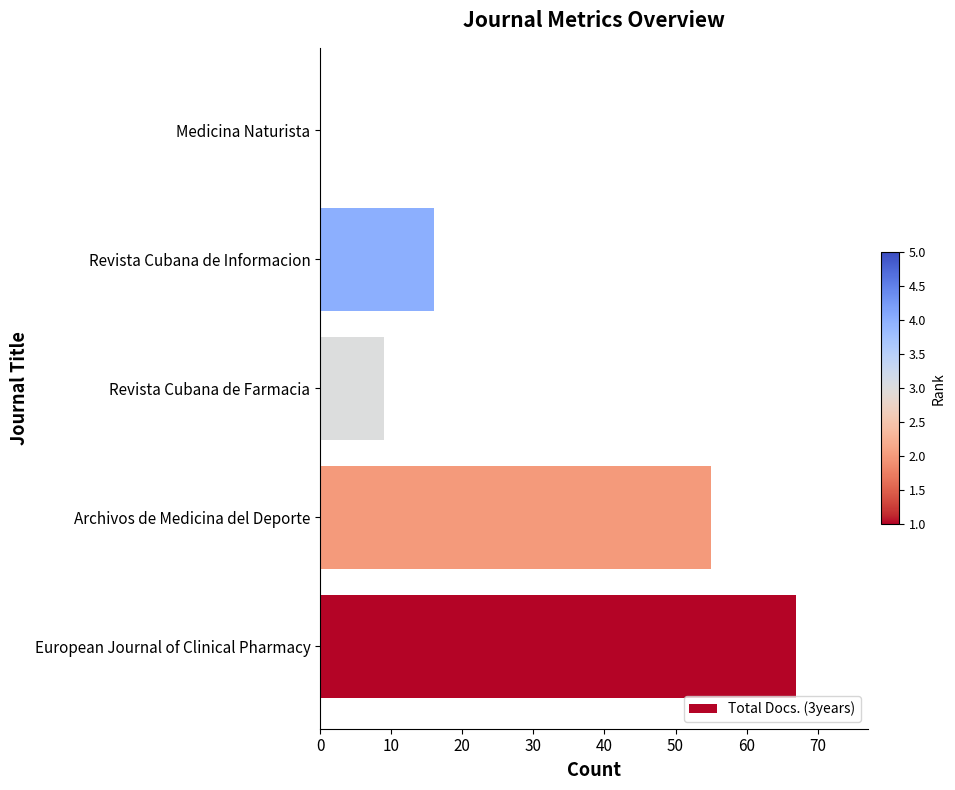

Reading top to bottom, what are all the values shown in this chart?

Medicina Naturista=0	Revista Cubana de Informacion=16	Revista Cubana de Farmacia=9	Archivos de Medicina del Deporte=55	European Journal of Clinical Pharmacy=67